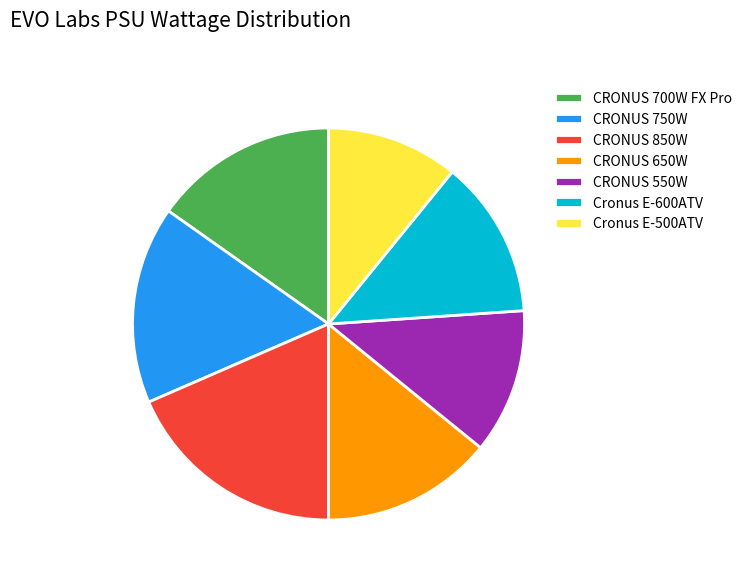

Does any single category account for the majority?

No